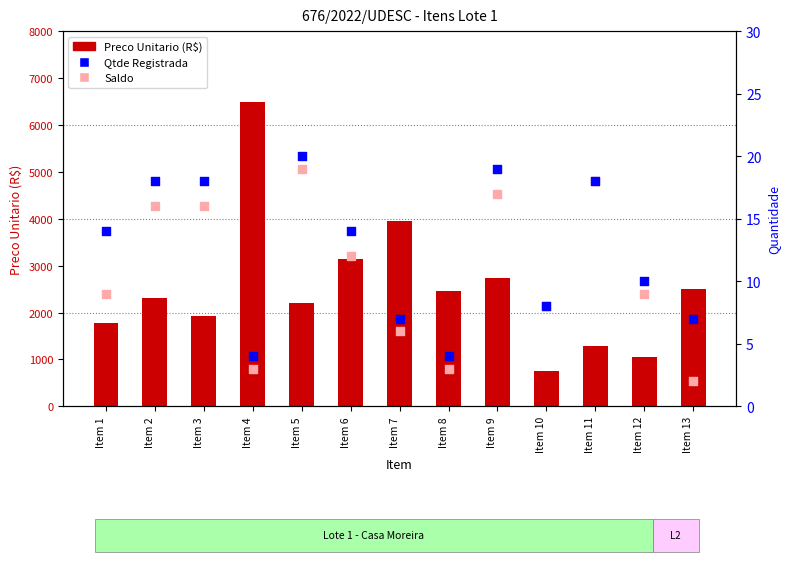

What are all the series names shown in the legend?

Preco Unitario (R$), Qtde Registrada, Saldo